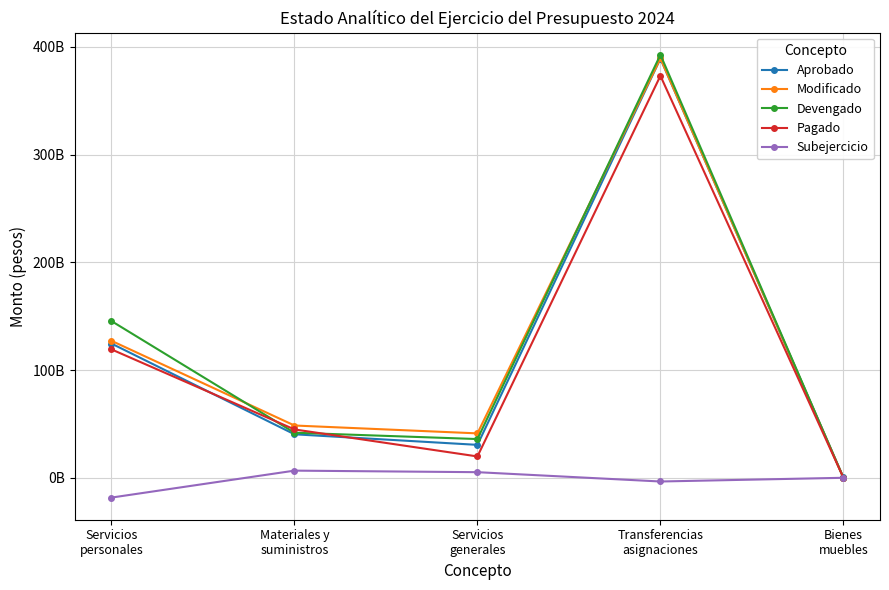

What is the sum of the Modificado values at Transferencias
asignaciones and Materiales y
suministros?

437826443682